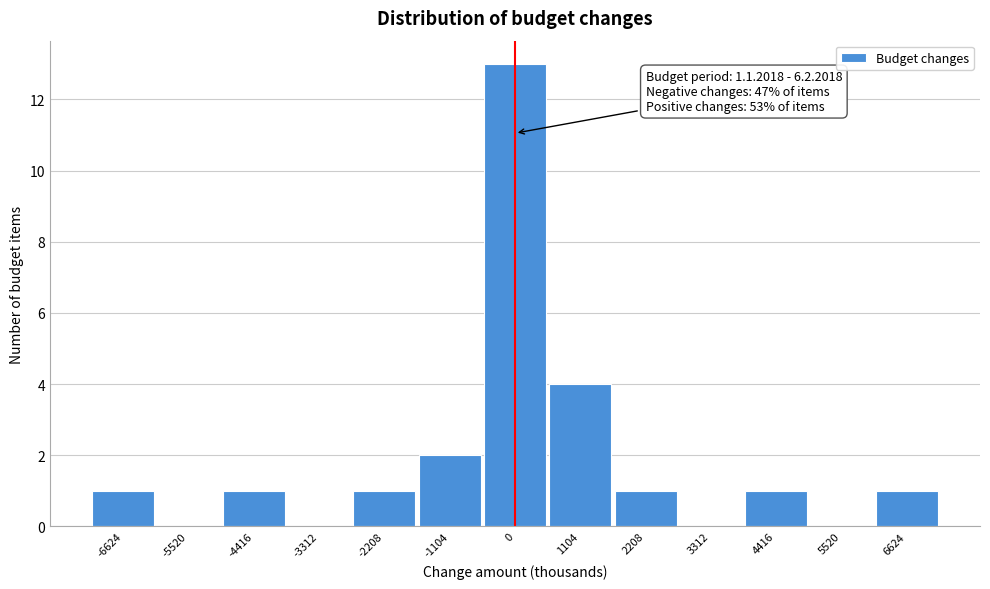

Over which range of the x-axis is the bar tallest?

-600 to 600